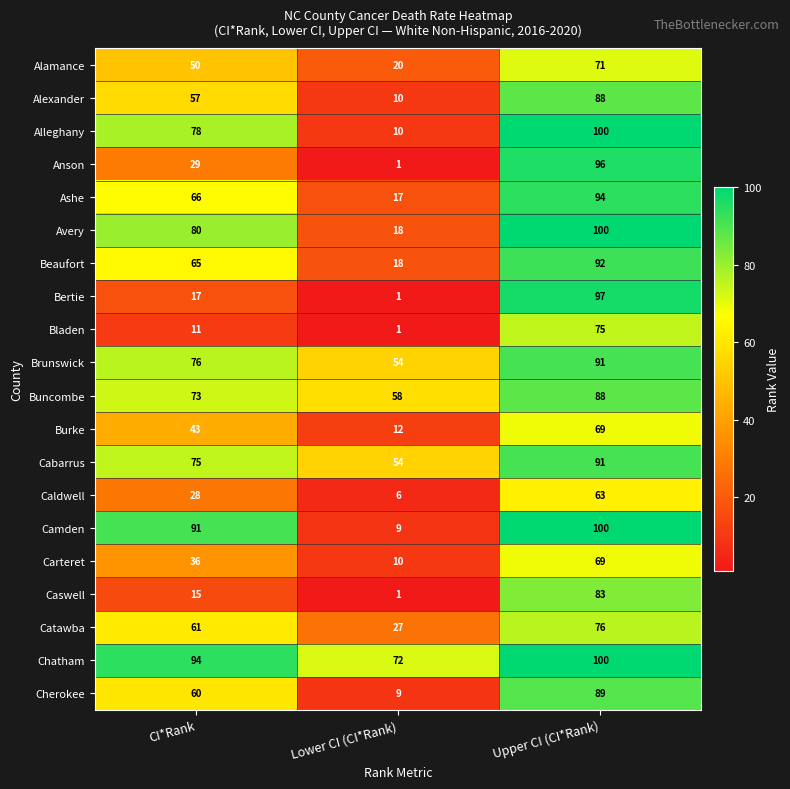

What is the greatest value displayed?

100